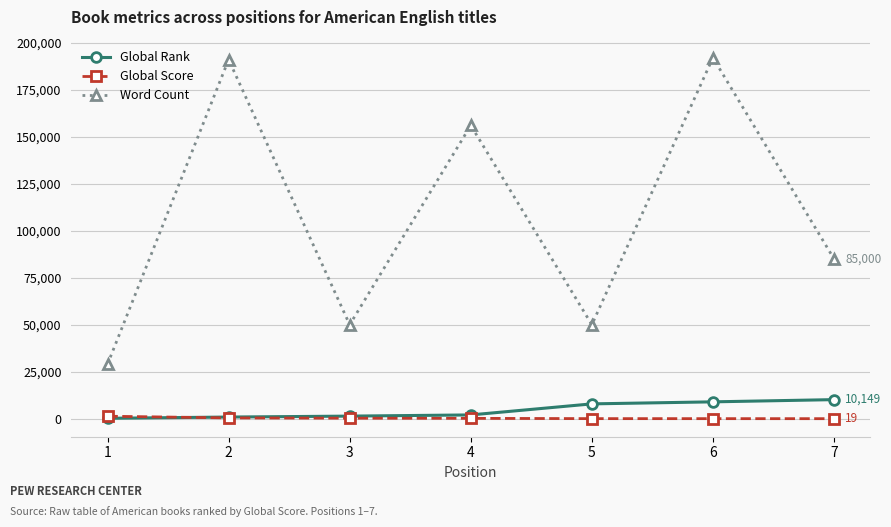

Count the number of categories in the chart.

7